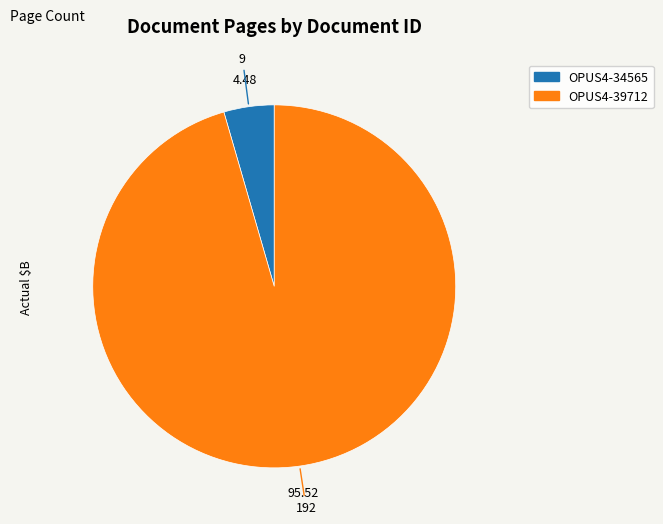

Count the number of slices in the pie.

2